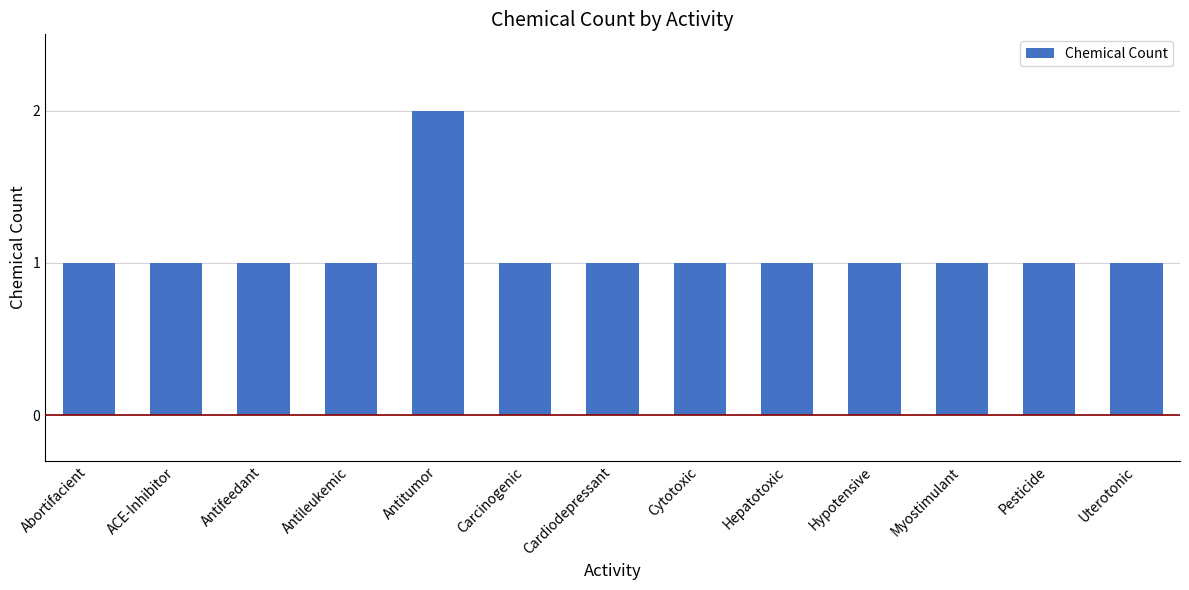

What position from the right is ACE-Inhibitor?

12